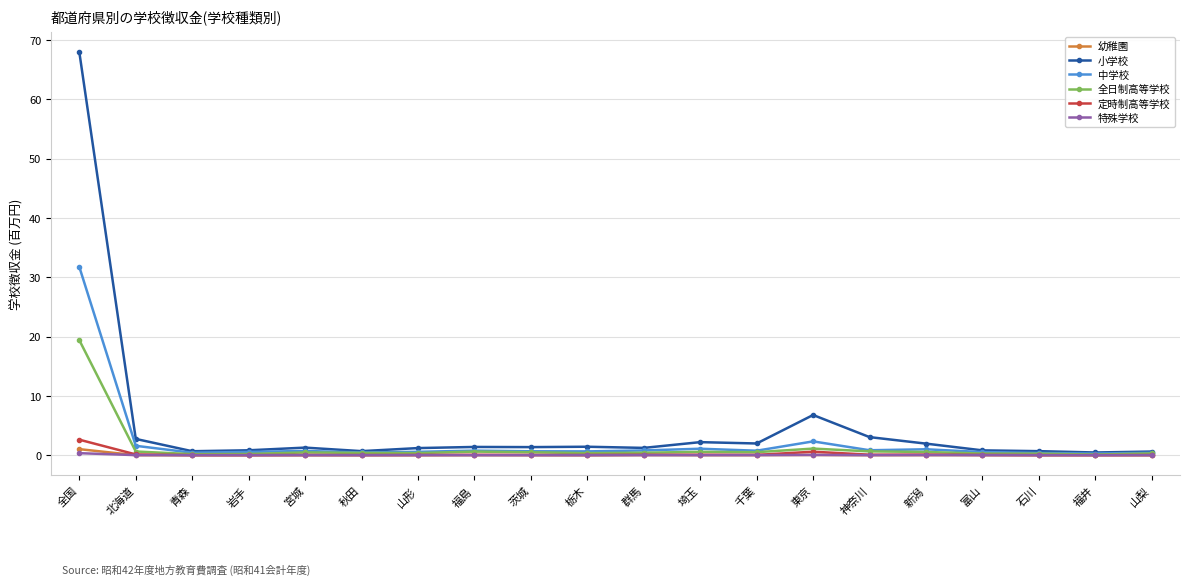

True or false: 中学校 has more than 2 interior local peaks.

True